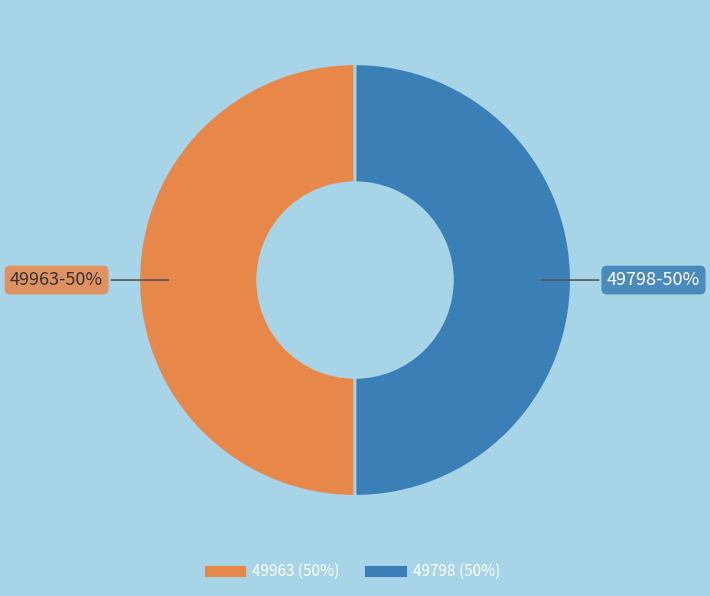

How many slices are in this pie chart?

2